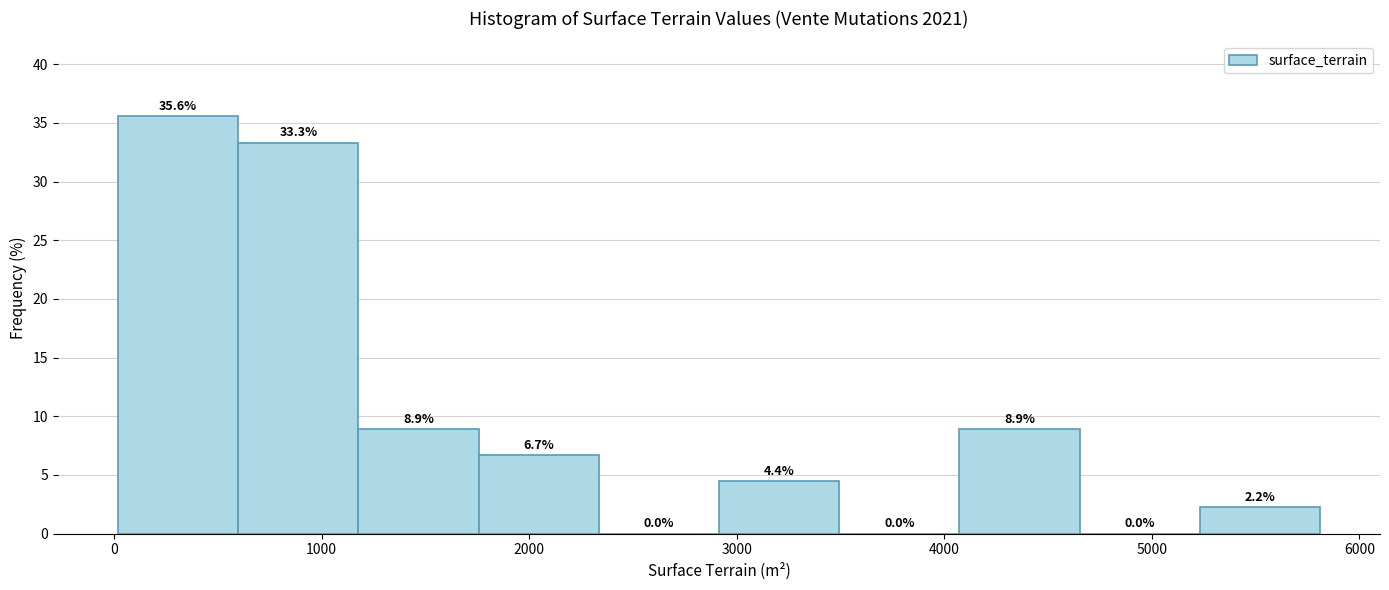

Which range on the x-axis has the tallest bar?

0 to 600